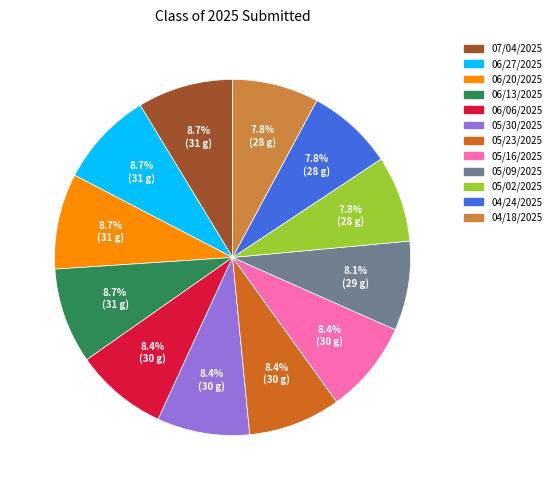

Is it true that 07/04/2025 is 22% of the pie?

False